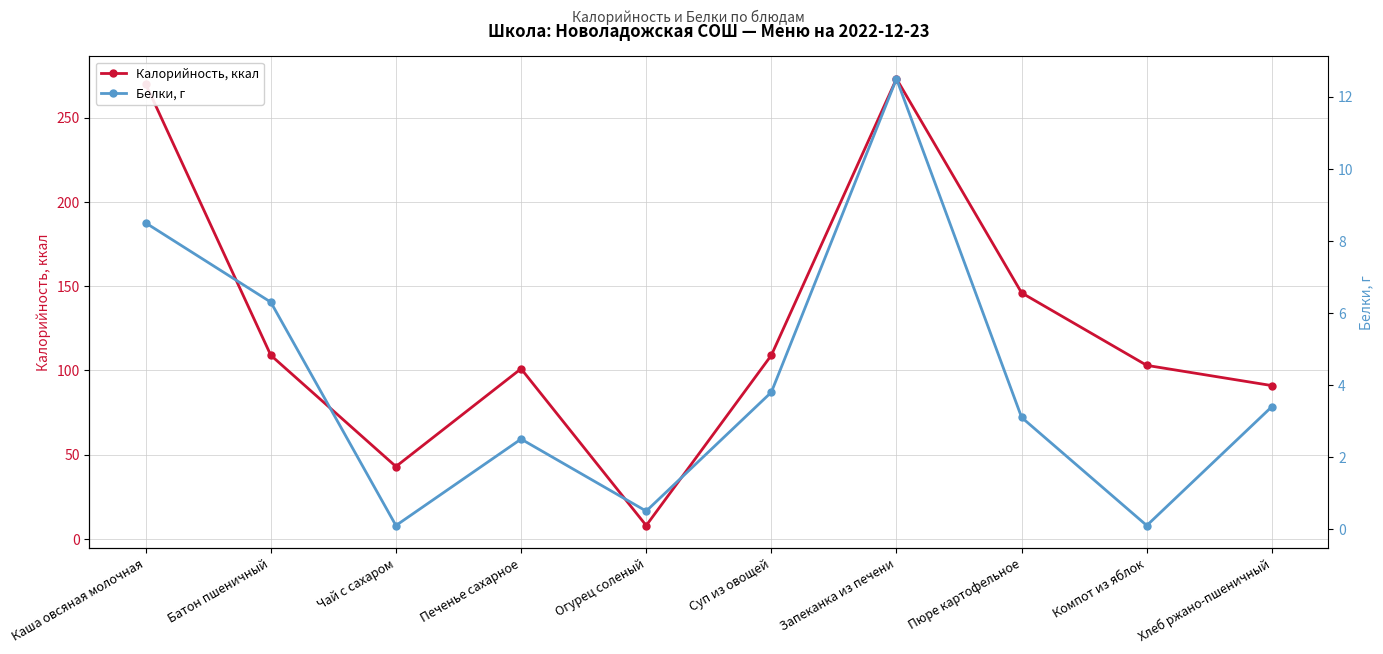

What are all the series names shown in the legend?

Калорийность, ккал, Белки, г